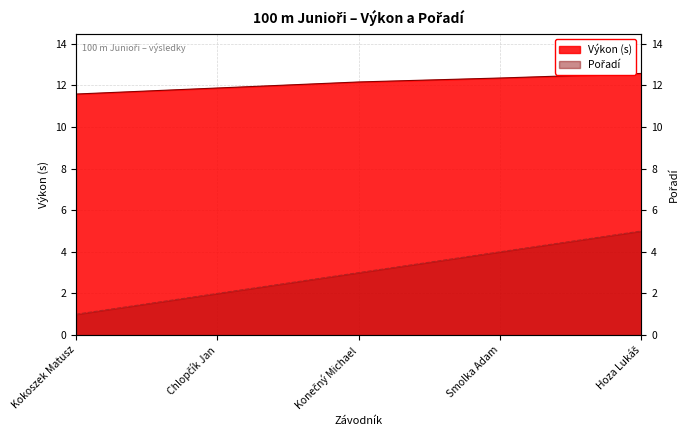

Is the value of Výkon at Hoza Lukáš greater than the value of Pořadí at Konečný Michael?

Yes